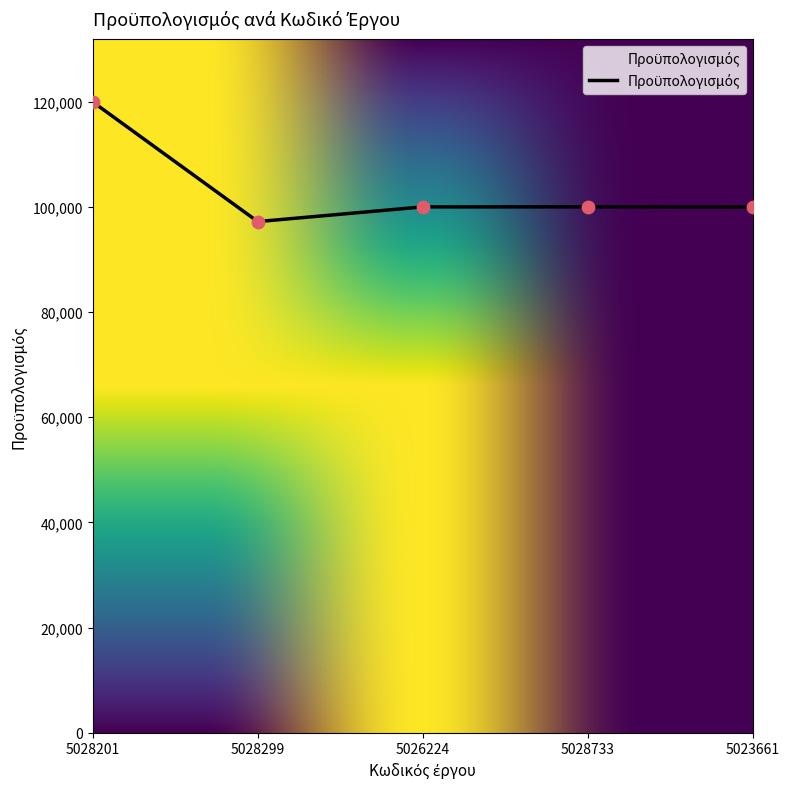

Between 5028299 and 5028201, which is larger?

5028201